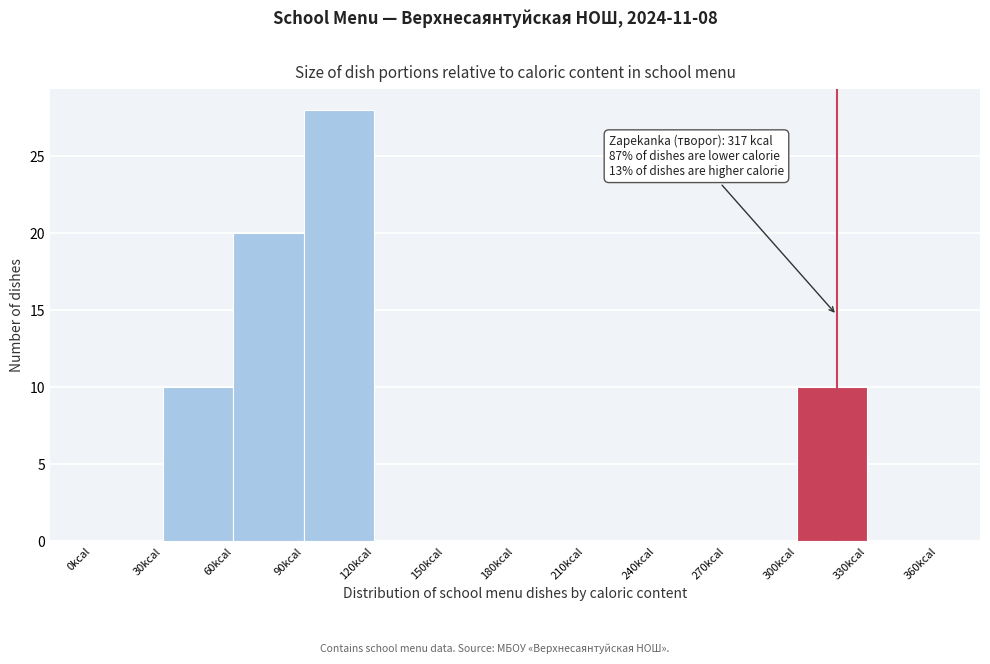

Which range on the x-axis has the tallest bar?

90 to 120